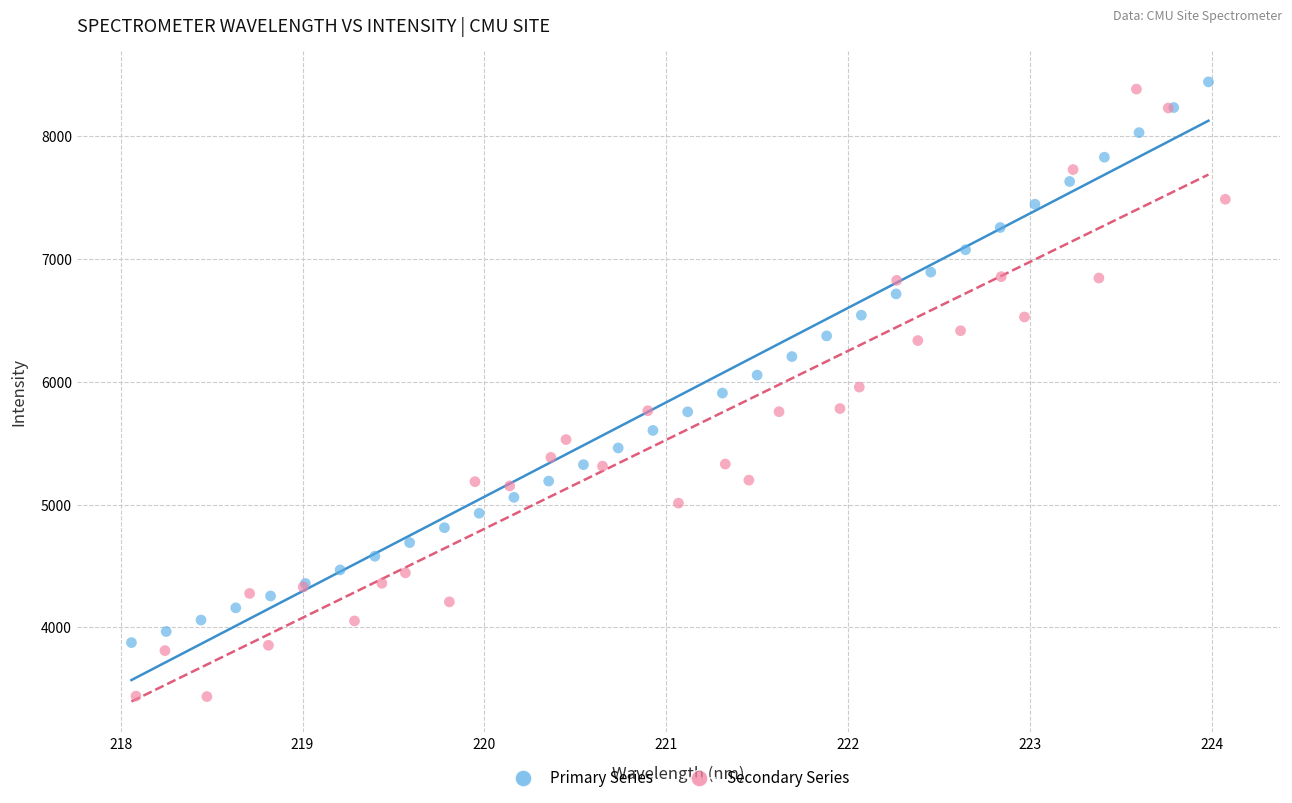

Which series contains the lowest Y value?

Secondary Series